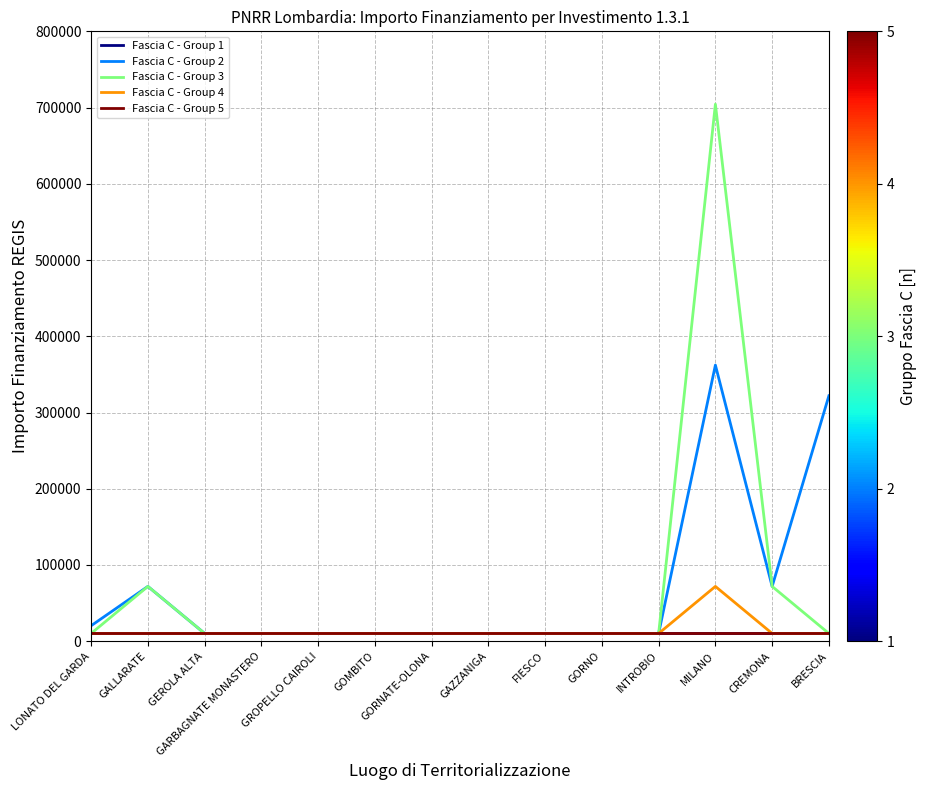

List the series in order of their peak value, lowest first.

Fascia C - Group 1, Fascia C - Group 5, Fascia C - Group 4, Fascia C - Group 2, Fascia C - Group 3